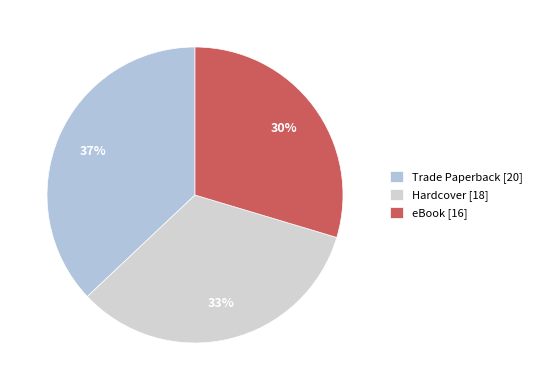

Does any single category account for the majority?

No